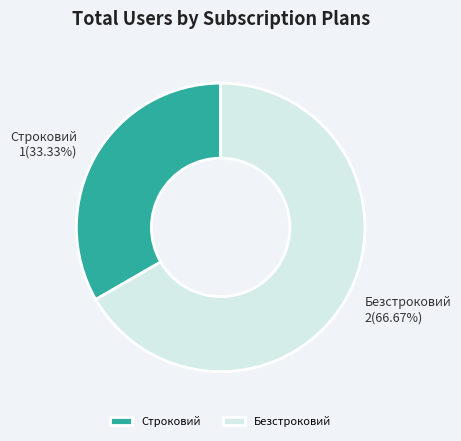

To the nearest percent, what portion does Строковий represent?

33%